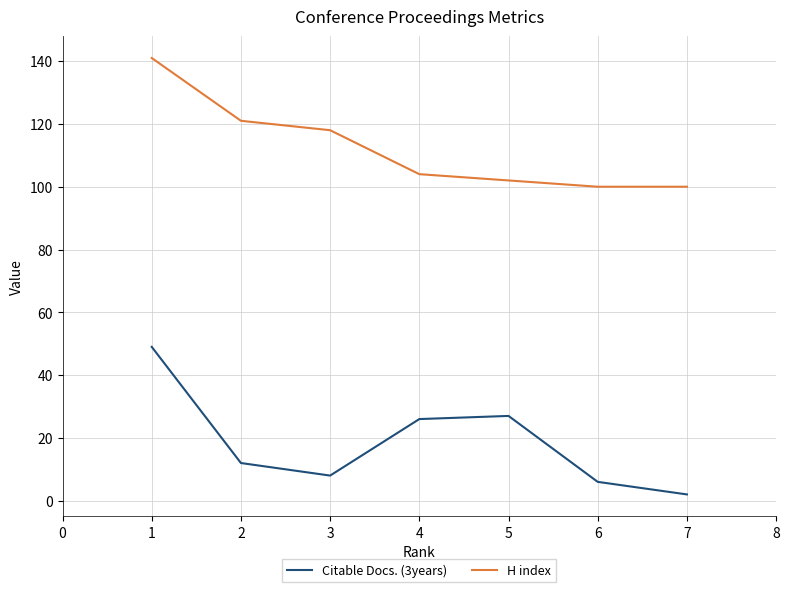

What is the total value across all series at 5?

129